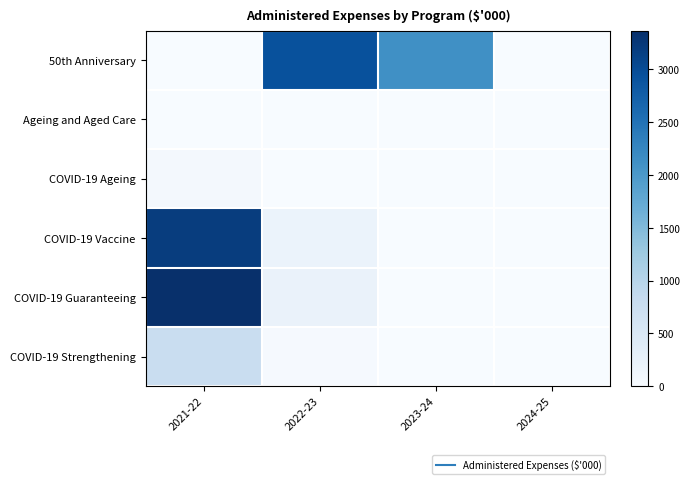

List the series in order of their peak value, lowest first.

Ageing and Aged Care, COVID-19 Ageing, COVID-19 Strengthening, 50th Anniversary, COVID-19 Vaccine, COVID-19 Guaranteeing